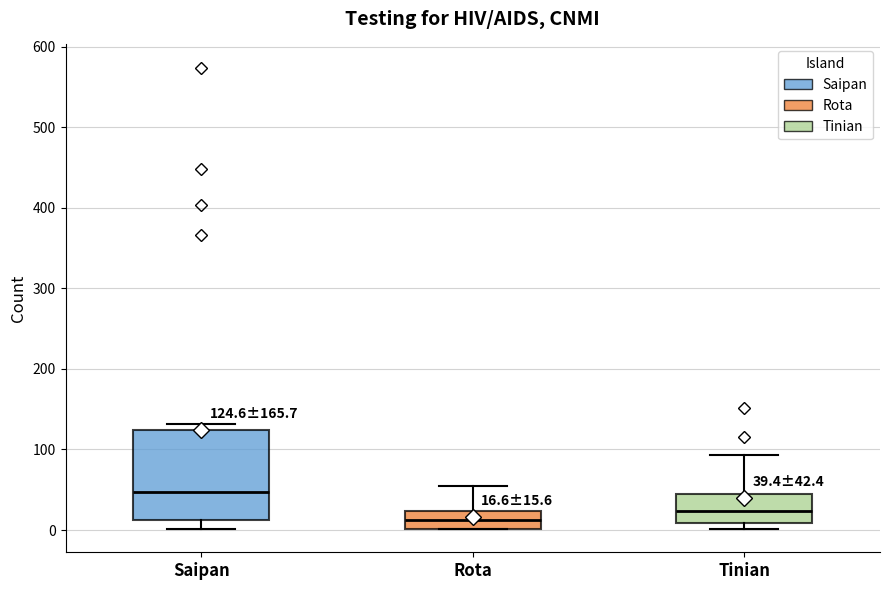

Comparing the boxes themselves (not the whiskers), which one is the tallest?

Saipan